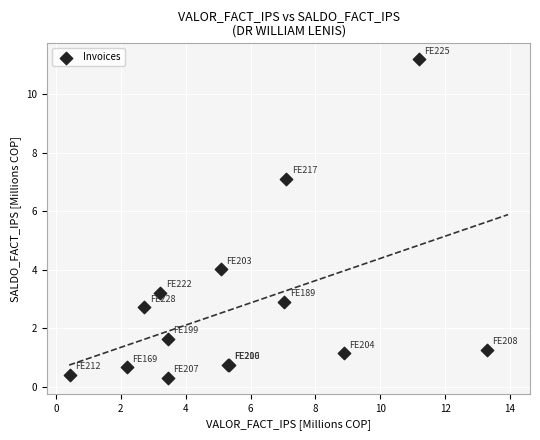

What Y value in the scatter plot is closest to 5?

4.0